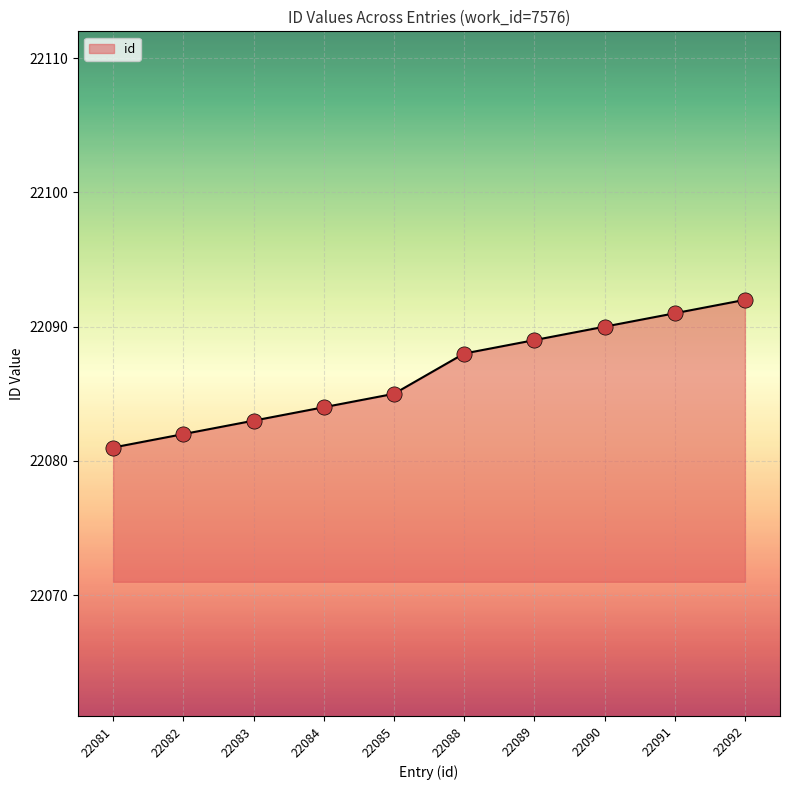

Approximately how many times larger is the value at 22081 compared to 22090?

1.0